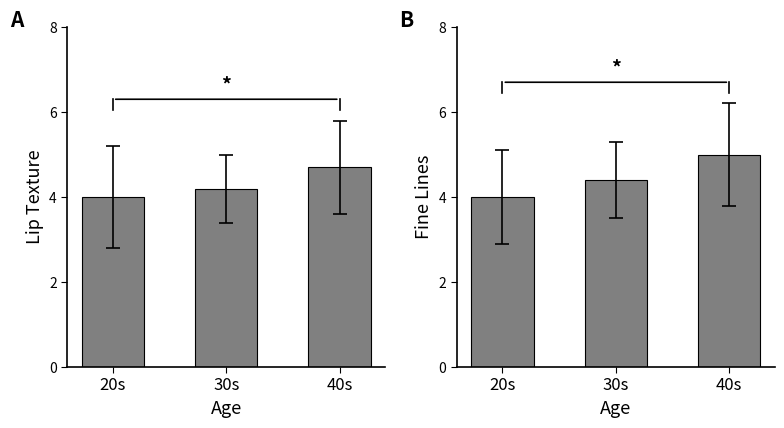

Where is Fine Lines nearest to the value 4?

20s